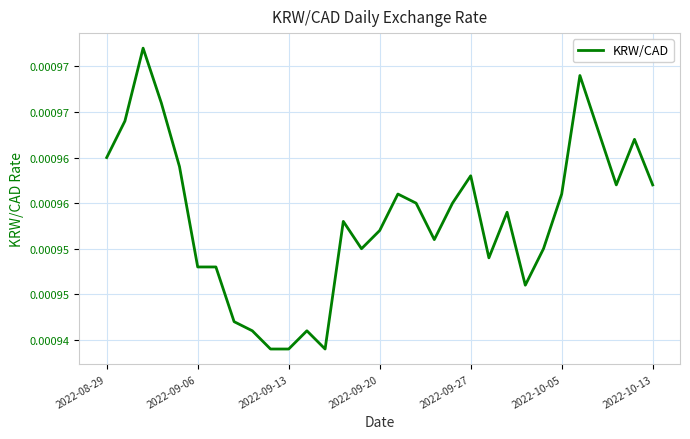

At which category does the data reach its first local valley?

12